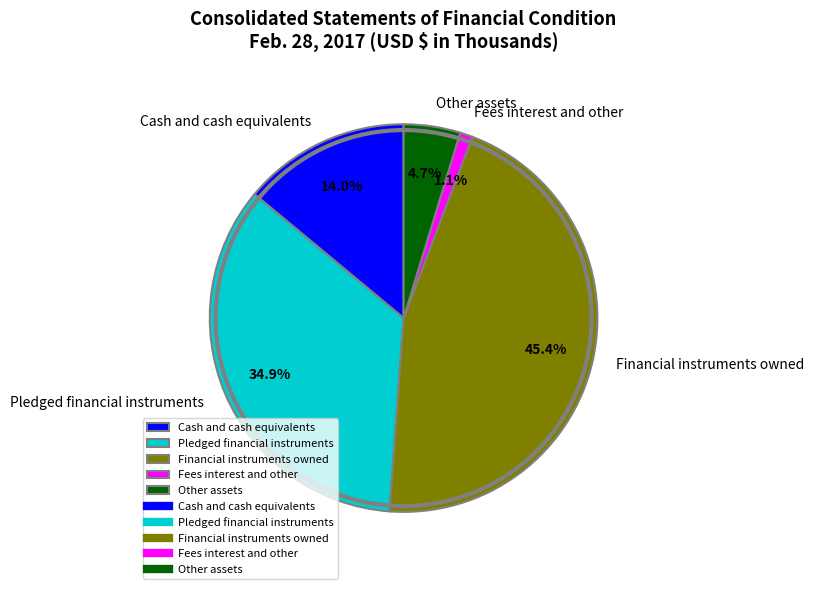

How many slices are in this pie chart?

5